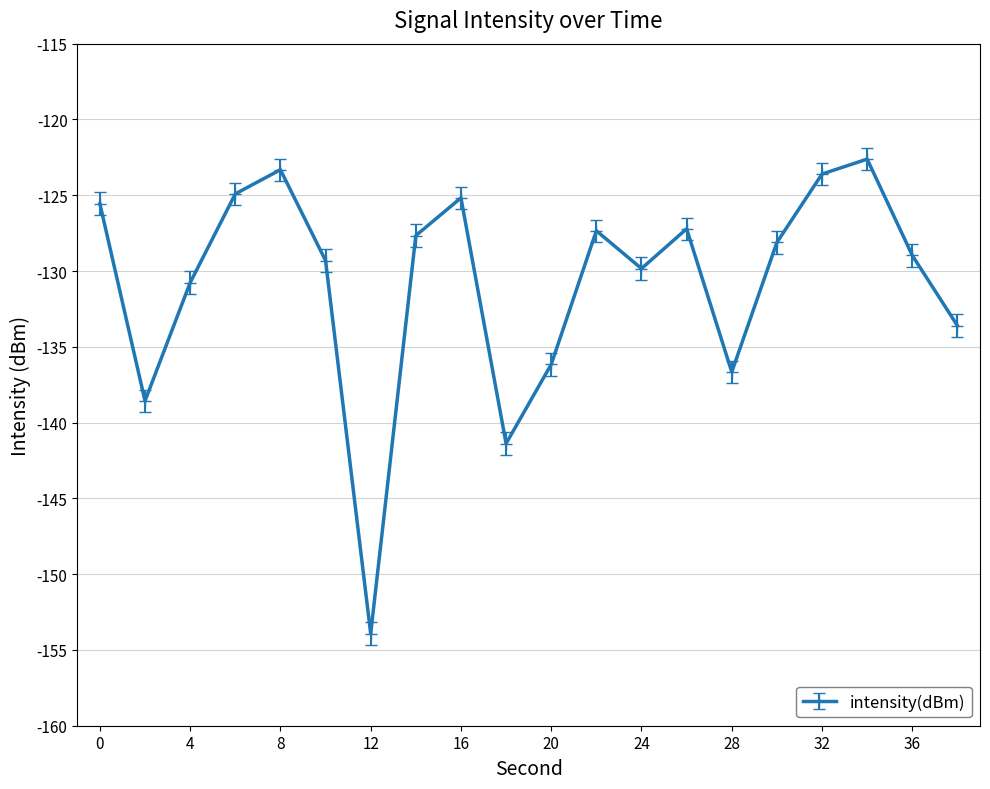

How many points are lower than both their immediate neighbors (excluding endpoints)?

5